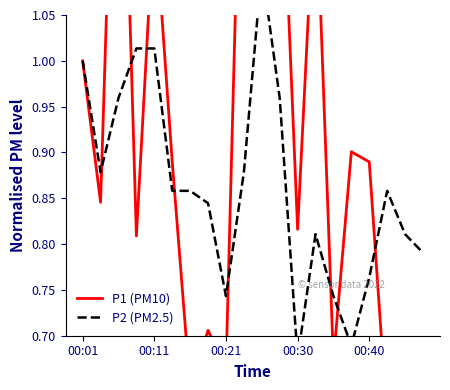

What is the total value across all series at 00:21?

2.4